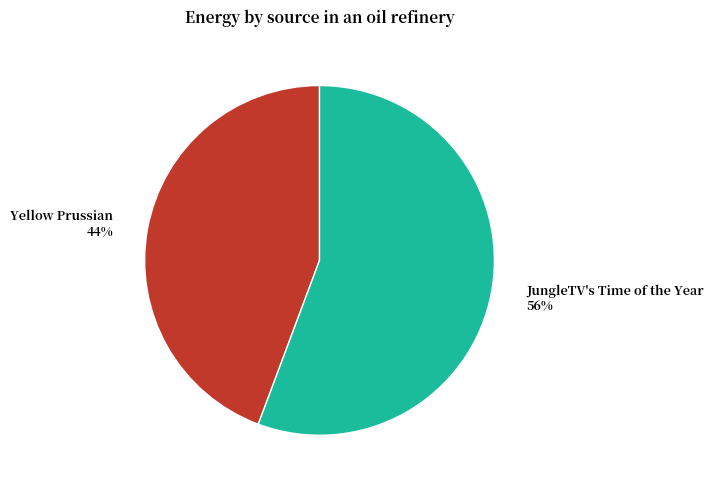

Is there a majority slice in this chart?

Yes